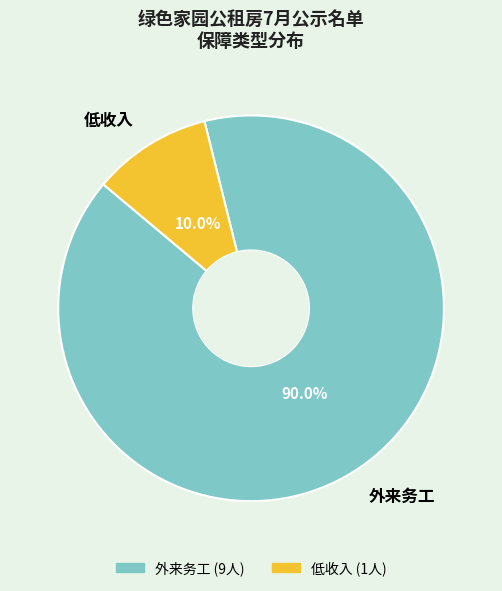

To the nearest percent, what is the difference between the 外来务工 and 低收入 slice percentages?

80%